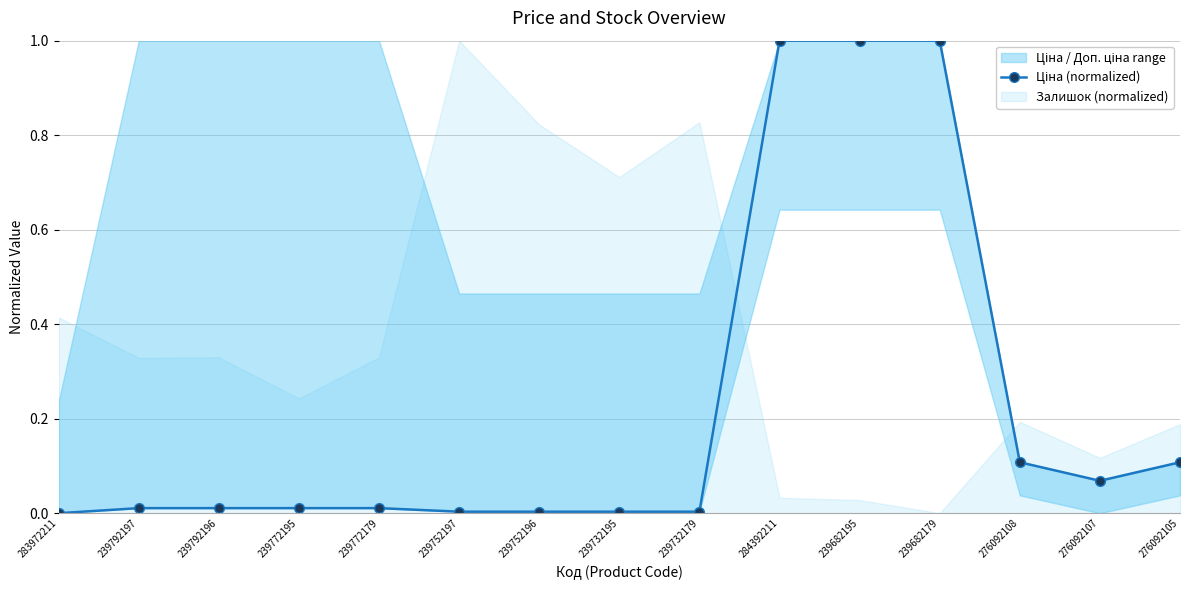

Reading right to left, transcribe all the data shown in this chart.

276092105=0.1	276092107=0.1	276092108=0.1	239682179=1.0	239682195=1.0	284392211=1.0	239732179=0.0	239732195=0.0	239752196=0.0	239752197=0.0	239772179=0.0	239772195=0.0	239792196=0.0	239792197=0.0	283972211=0.0